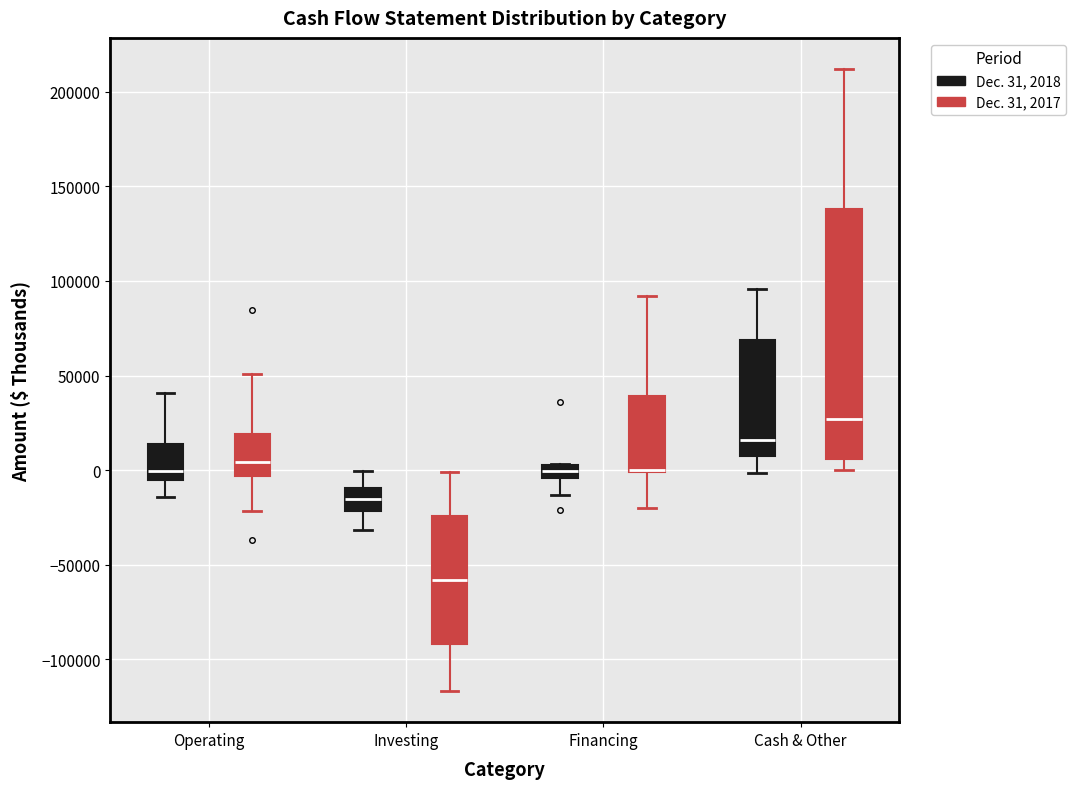

Which box is the tallest, from its lower edge to its upper edge?

Cash & Other (Dec. 31, 2017)